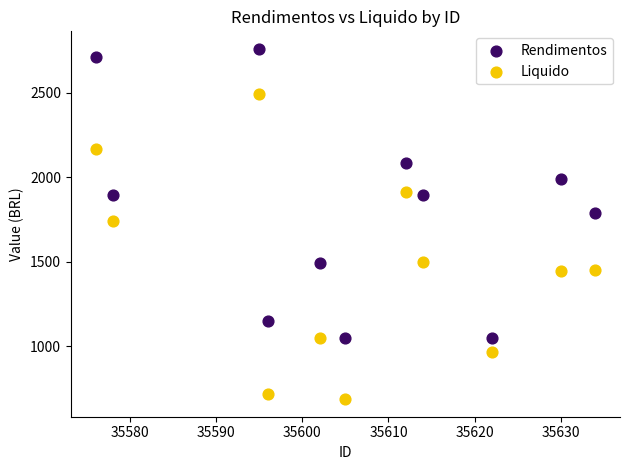

What is the X range (max minus min) for the scatter plot?

58.0